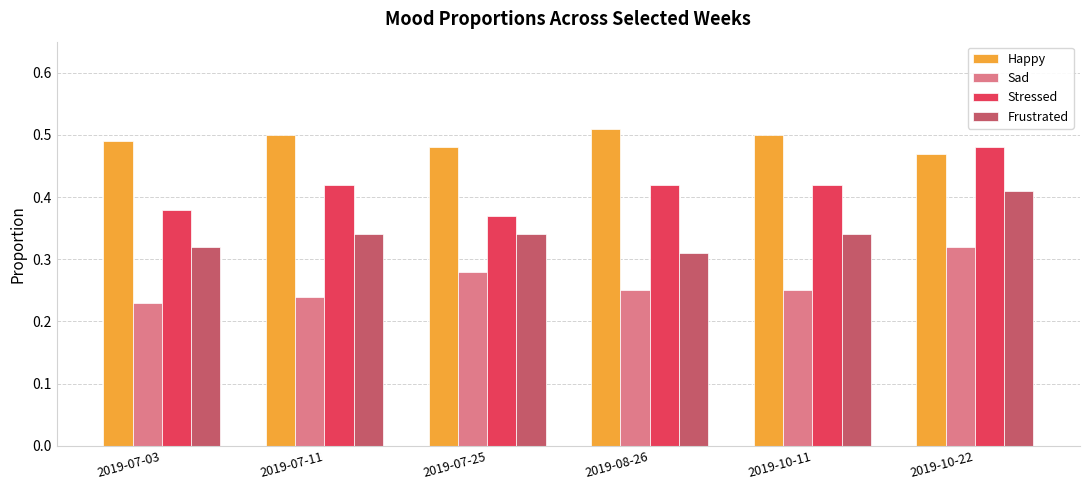

What is the sum of all Happy values?

3.0